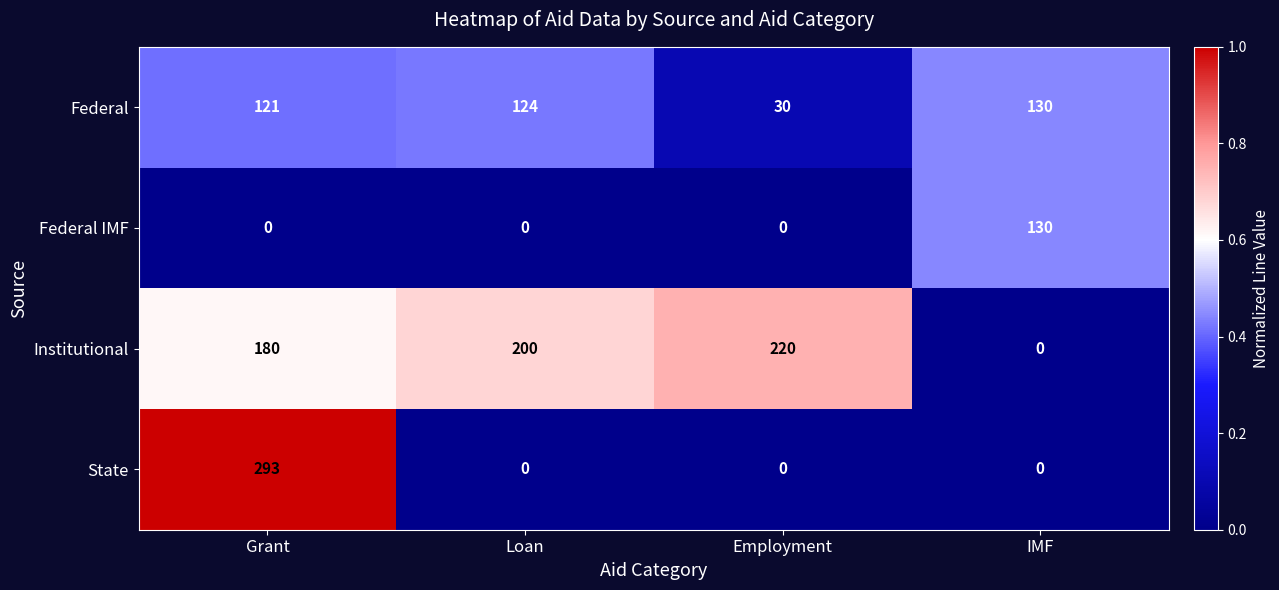

What is the greatest value displayed?

293